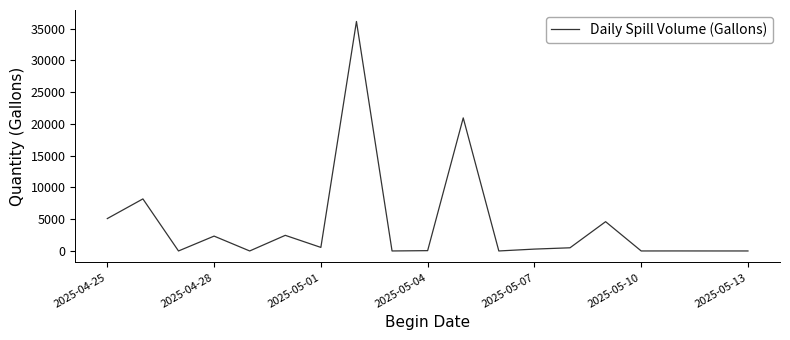

Does the chart have visible grid lines?

No